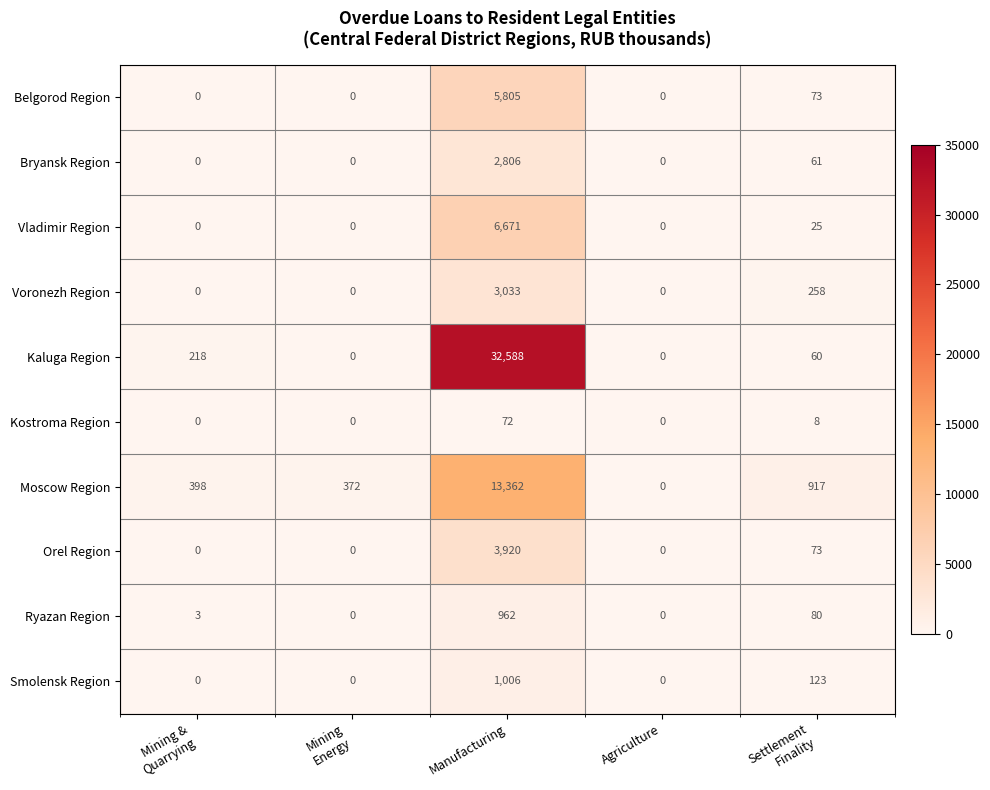

The Belgorod Region series shows 2407 at Manufacturing. True or false?

False